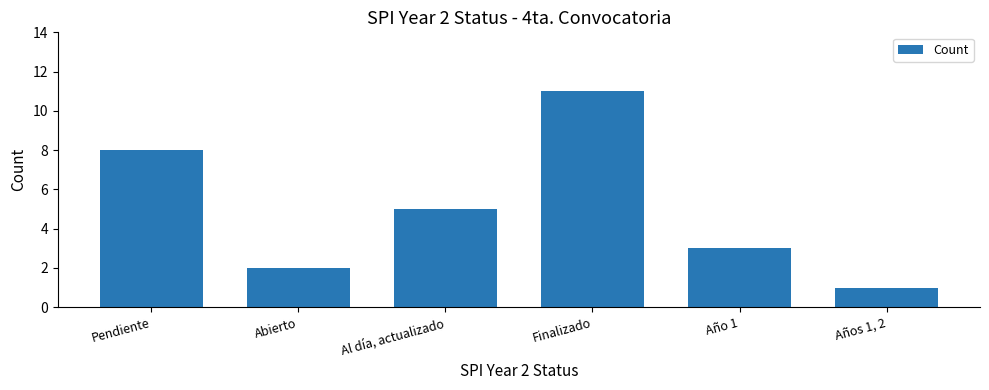

What is the label of the 1st bar from the right?

Años 1, 2